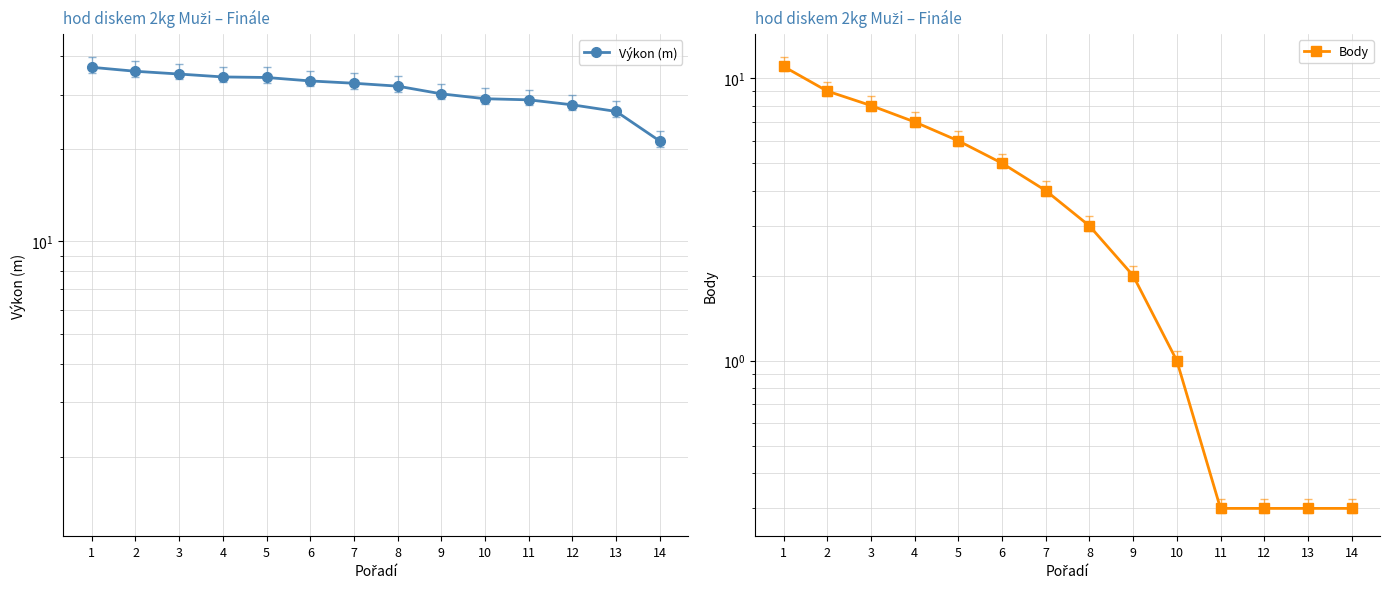

What is the highest value of the Body series?

11.0